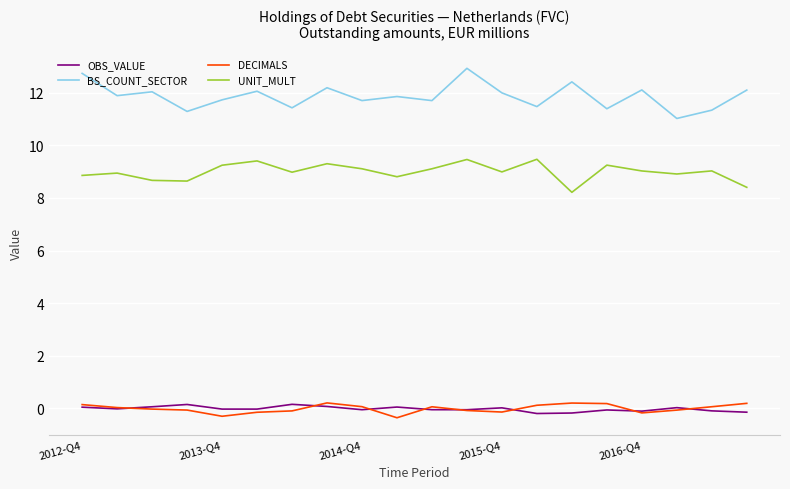

What is the maximum value shown in the chart?

12.9